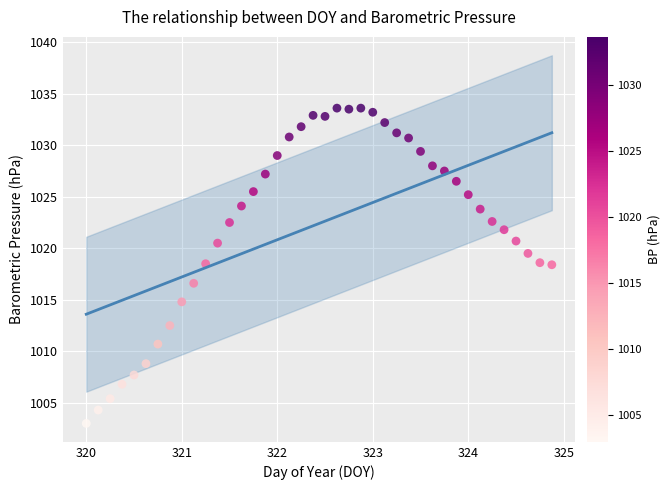

What is the range of X values (max minus min)?

4.9